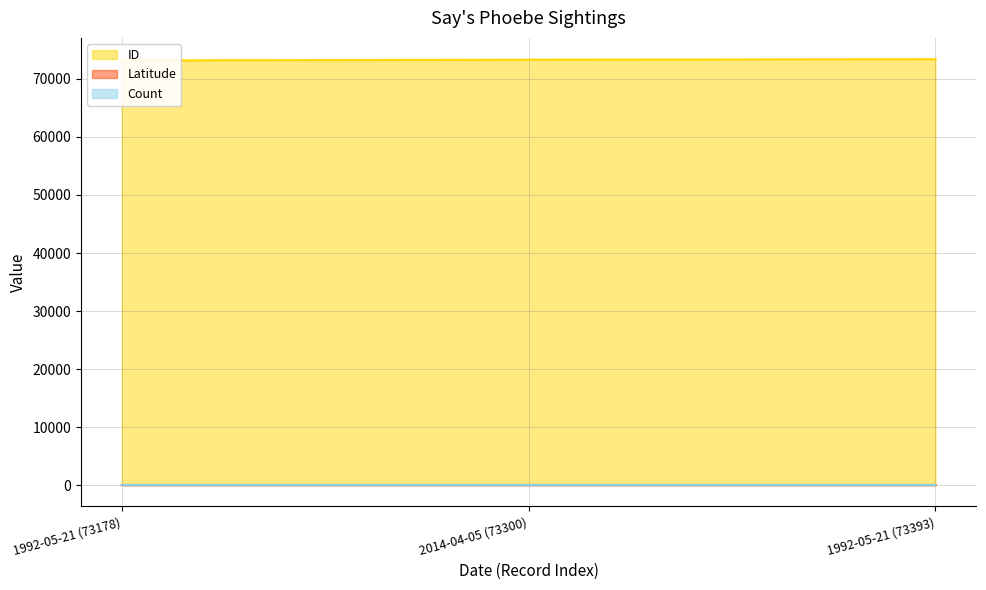

True or false: Latitude has a value of 32.4 at 1992-05-21 (73393).

True